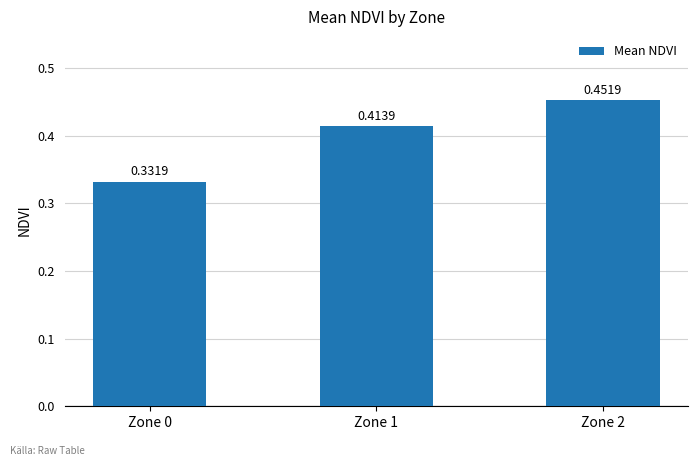

How many categories are shown in the chart?

3